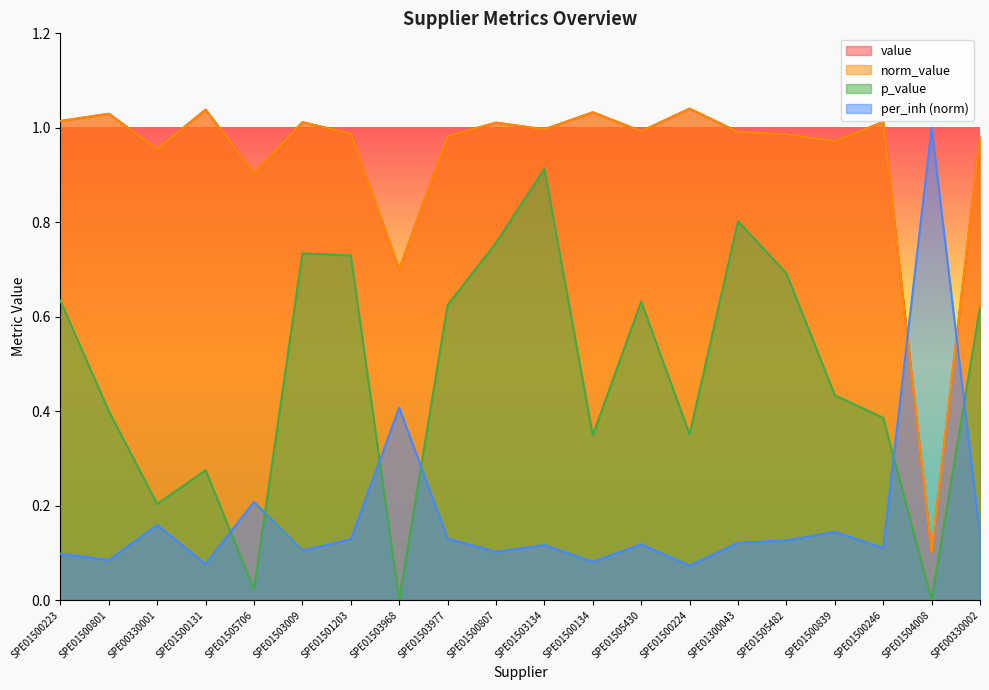

The value of per_inh at SPE01500134 is 0.1. True or false?

False